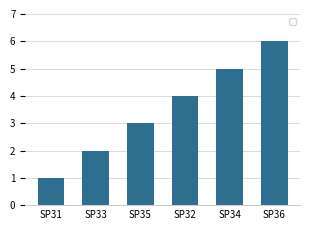

Reading left to right, list all the values displayed in this chart.

1	2	3	4	5	6